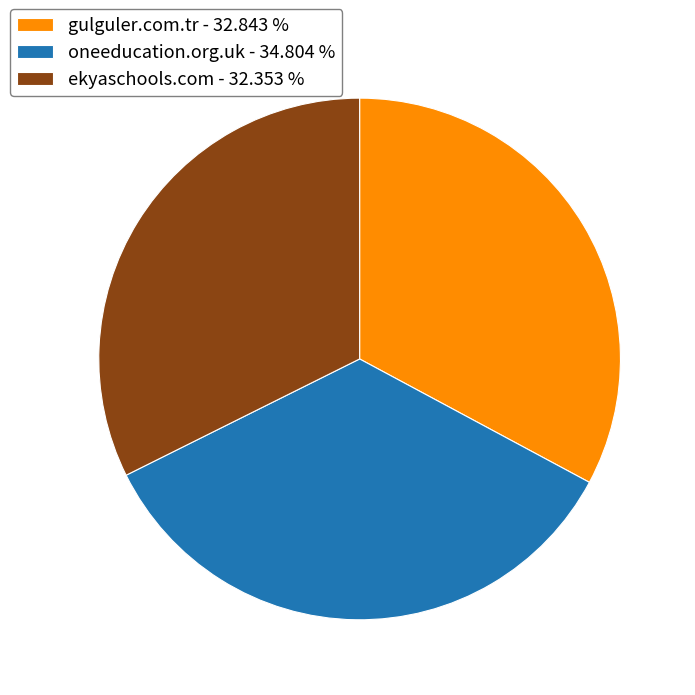

Approximately how many times larger is the value at gulguler.com.tr - 32.843 % compared to ekyaschools.com - 32.353 %?

1.0